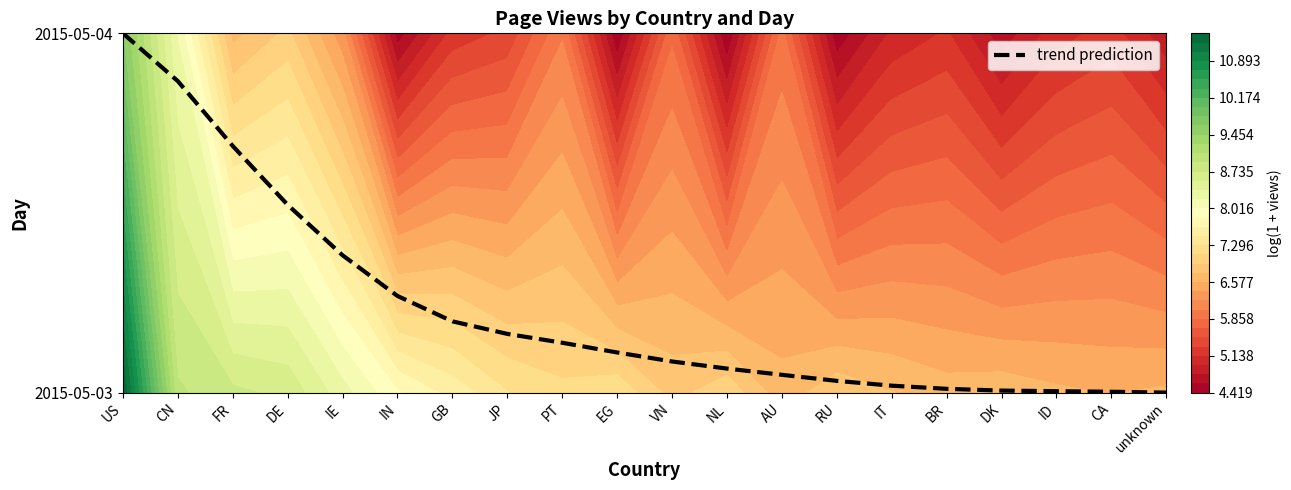

The chart shows a value of 0.3 at IE. True or false?

False